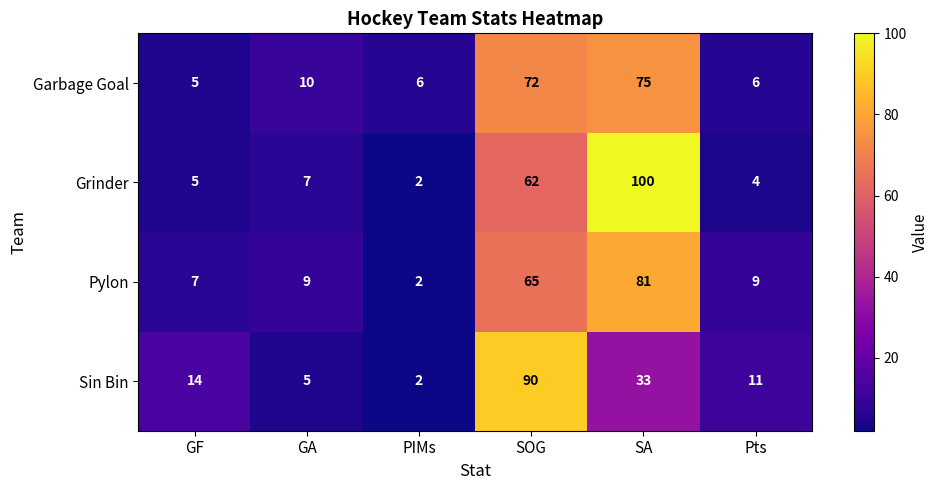

The value of Pylon at SOG is 25. True or false?

False